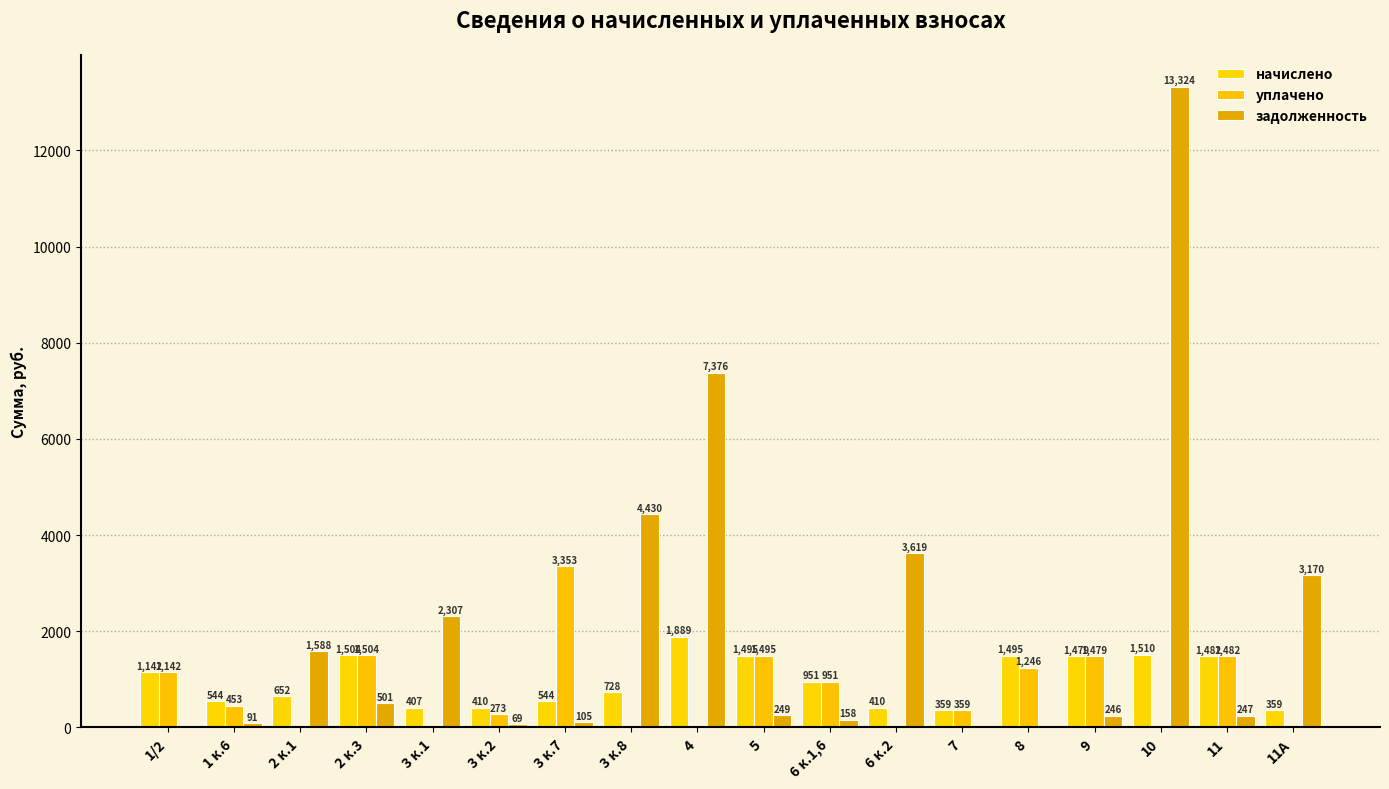

Is it true that уплачено equals 1478.7 at 9?

True